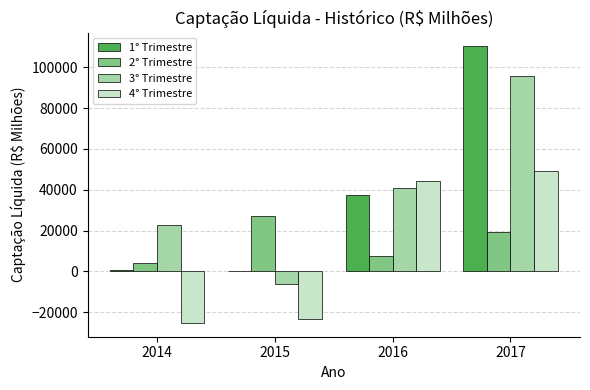

At which category is the sum across all series the highest?

2017